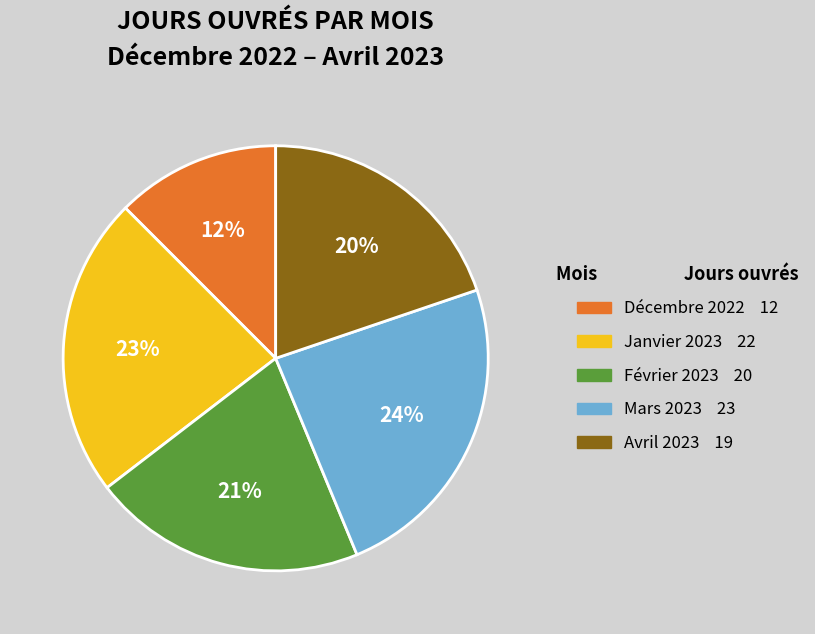

Which category has the biggest portion of the pie?

Mars 2023